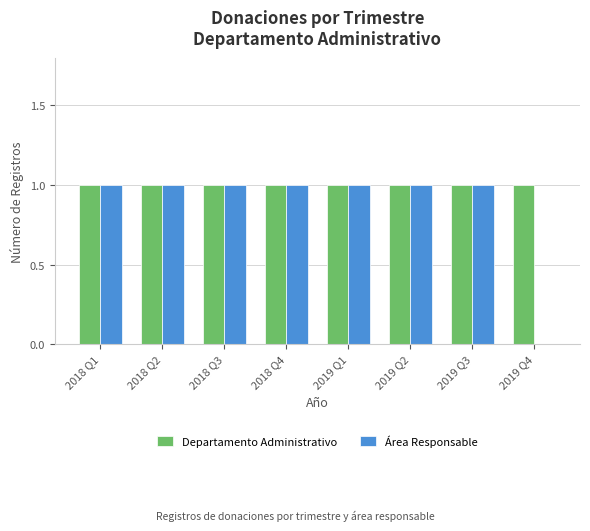

Which series has the largest total across all categories?

Departamento Administrativo